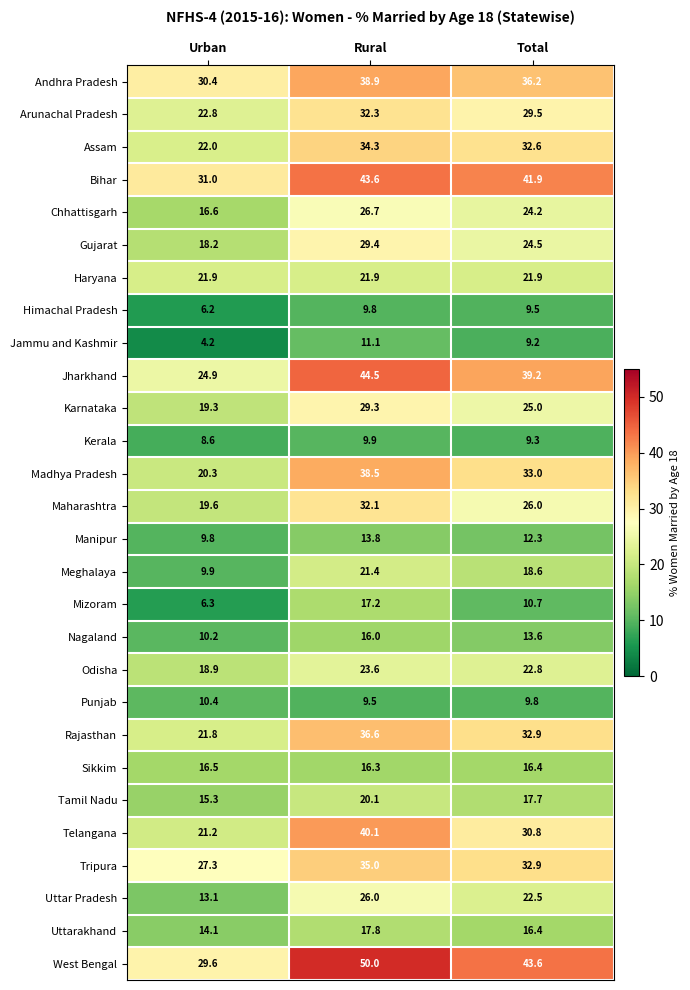

Which series changed the most between Urban and Total?

Jharkhand